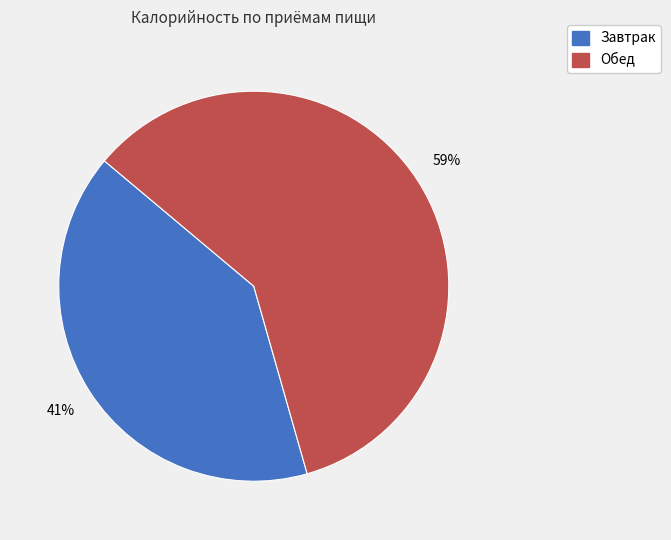

How many segments does this pie chart have?

2